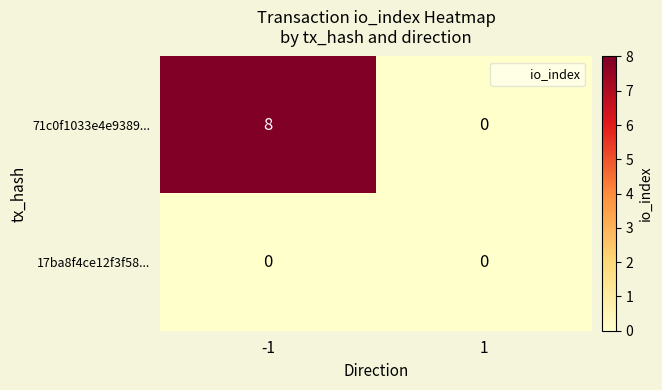

True or false: 71c0f1033e4e9389... has a value of 8 at -1.

True